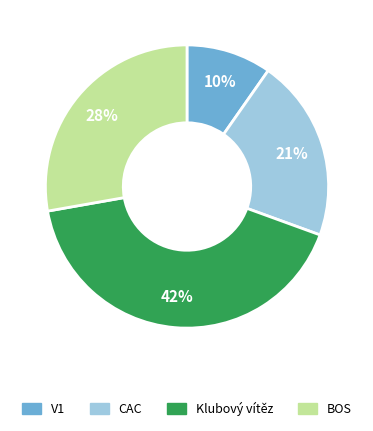

To the nearest percent, what is the combined percentage of CAC and BOS?

49%